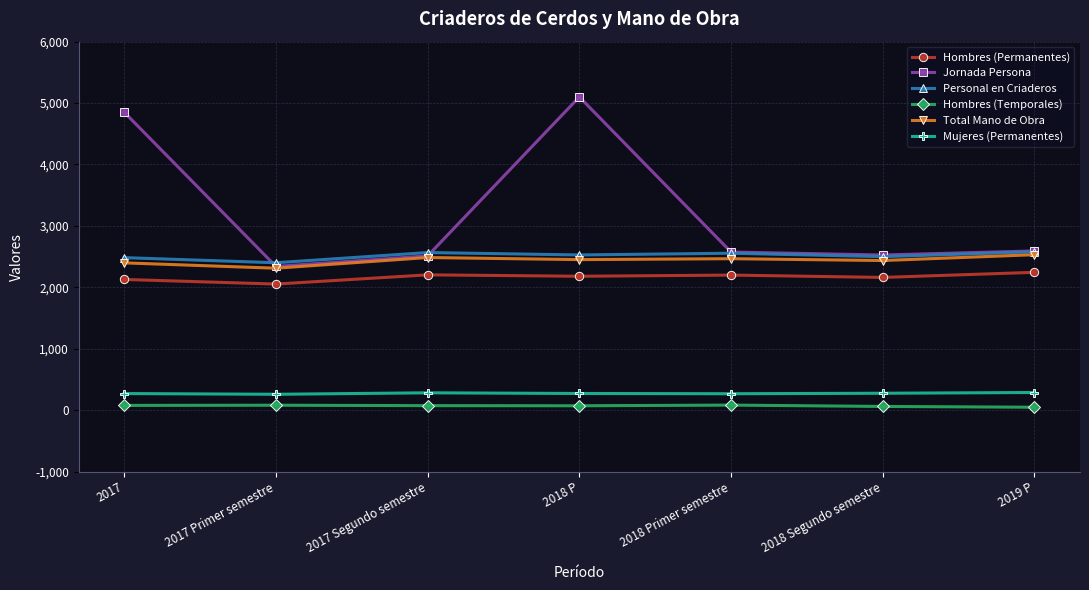

Is it true that Hombres (Temporales) equals 71.0 at 2018 P?

True